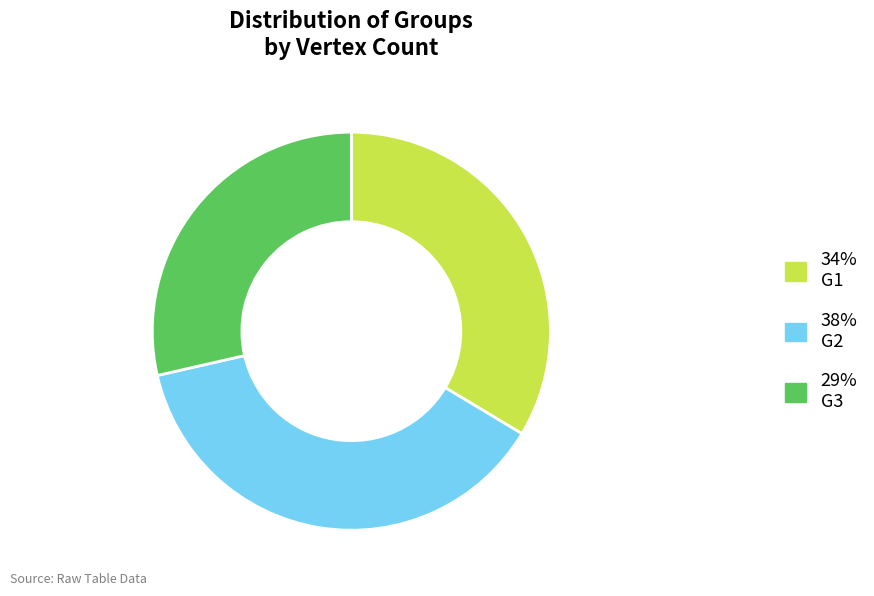

Does any single category account for the majority?

No